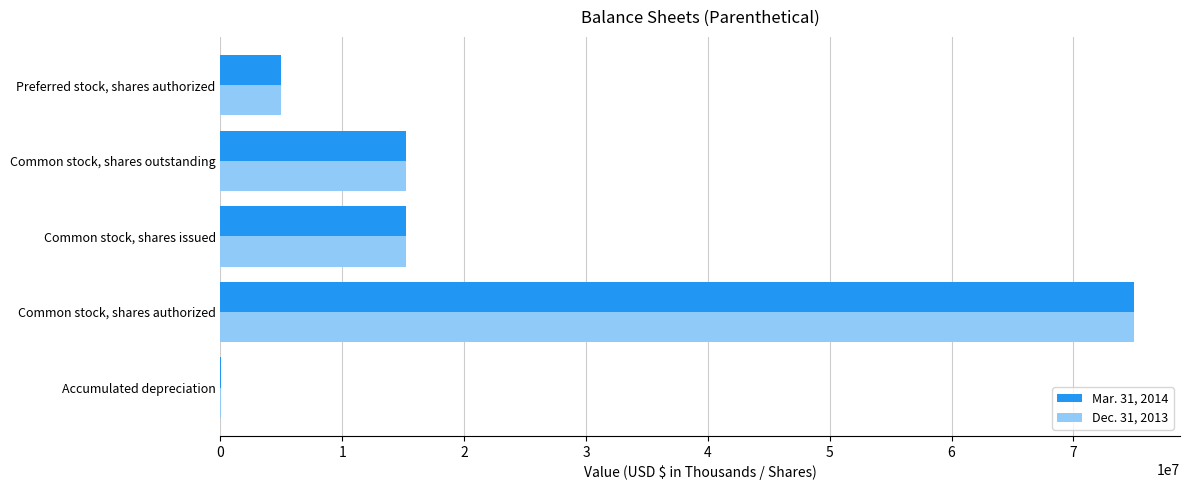

At which category is the sum across all series the highest?

Common stock, shares authorized